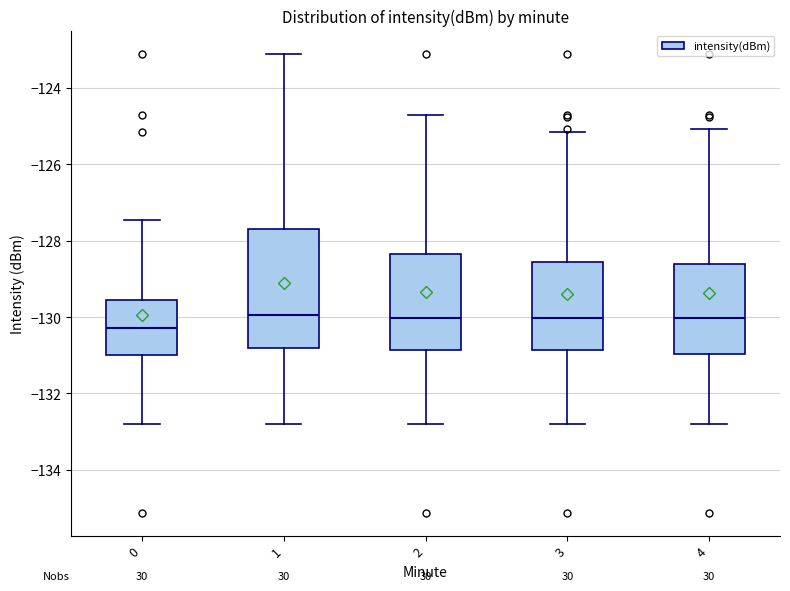

Reading left to right, read every box against the y-axis: the position of its median line, the range the box covers, and the ends of its whiskers. The values are not printed on the chart, so give them approximately, as read against the axis.

0: median -130.2, box -131.0 to -129.6, whiskers -132.8 to -127.4
1: median -130.0, box -130.8 to -127.6, whiskers -132.8 to -123.0
2: median -130.0, box -130.8 to -128.4, whiskers -132.8 to -124.8
3: median -130.0, box -130.8 to -128.6, whiskers -132.8 to -125.2
4: median -130.0, box -131.0 to -128.6, whiskers -132.8 to -125.0